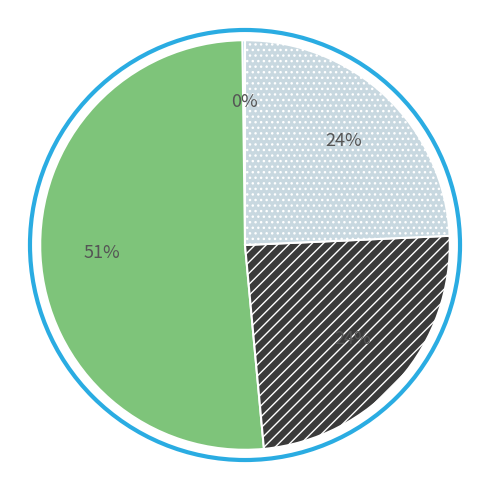

To the nearest percent, what is the average slice percentage?

25%